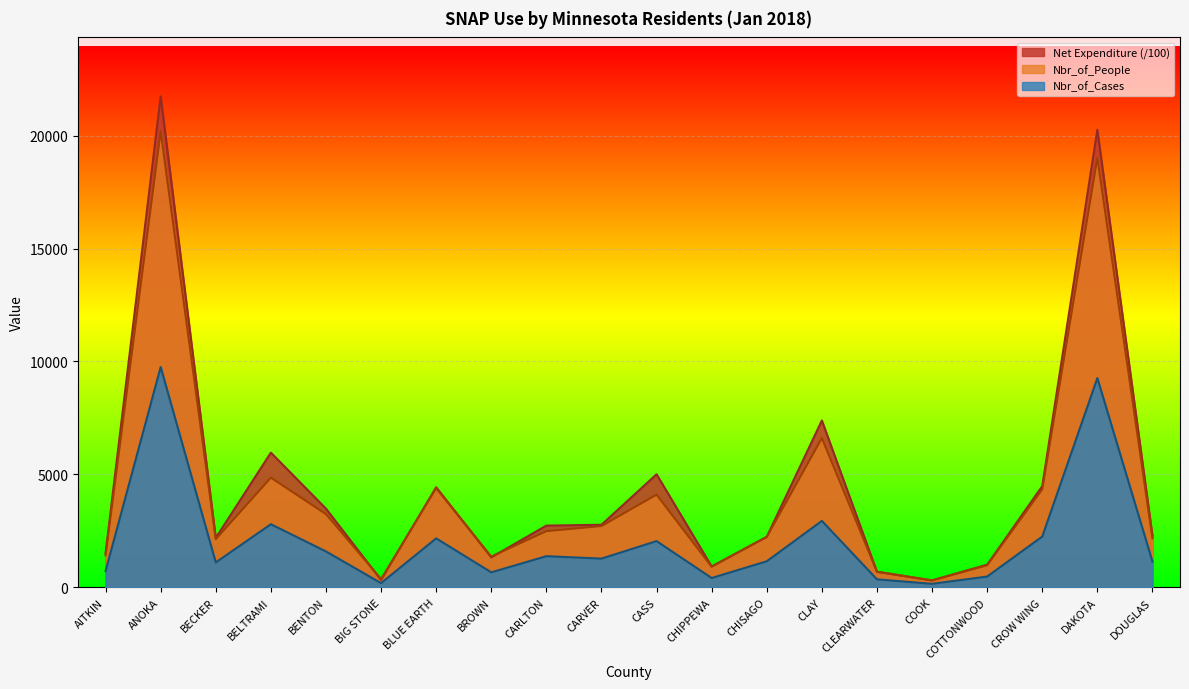

The value of Nbr_of_People at COOK is 157.7. True or false?

False